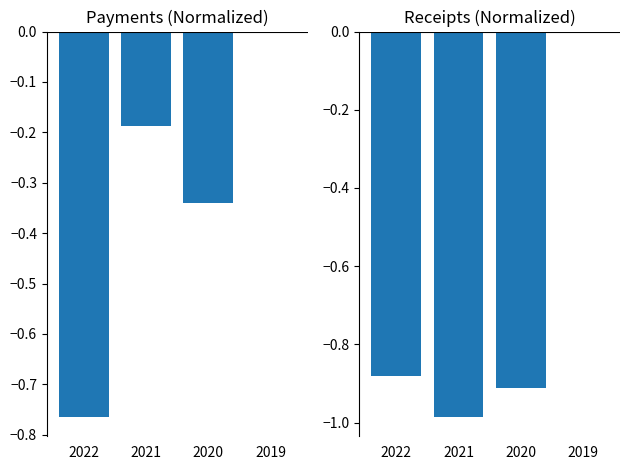

Between 2022 and 2019, which series saw the biggest shift?

BX.GSR.ROYL.CD